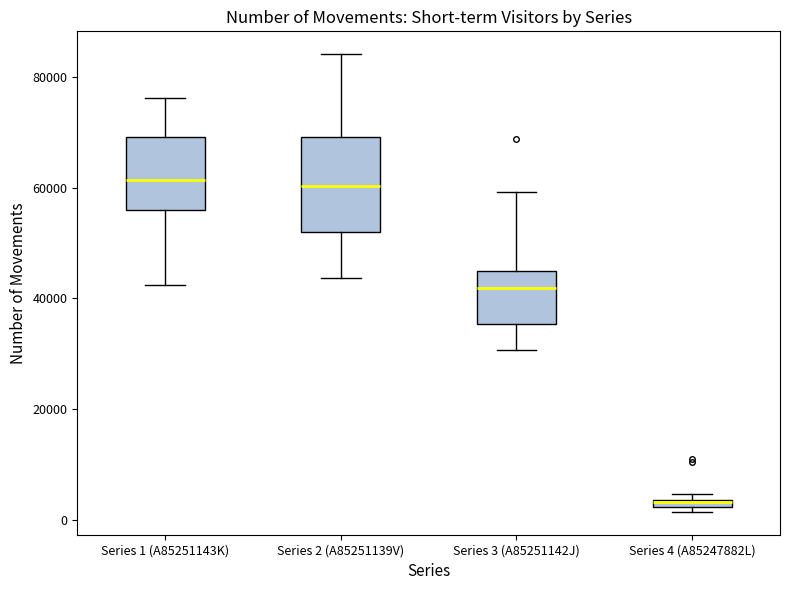

Comparing the boxes themselves (not the whiskers), which one is the tallest?

Series 2 (A85251139V)